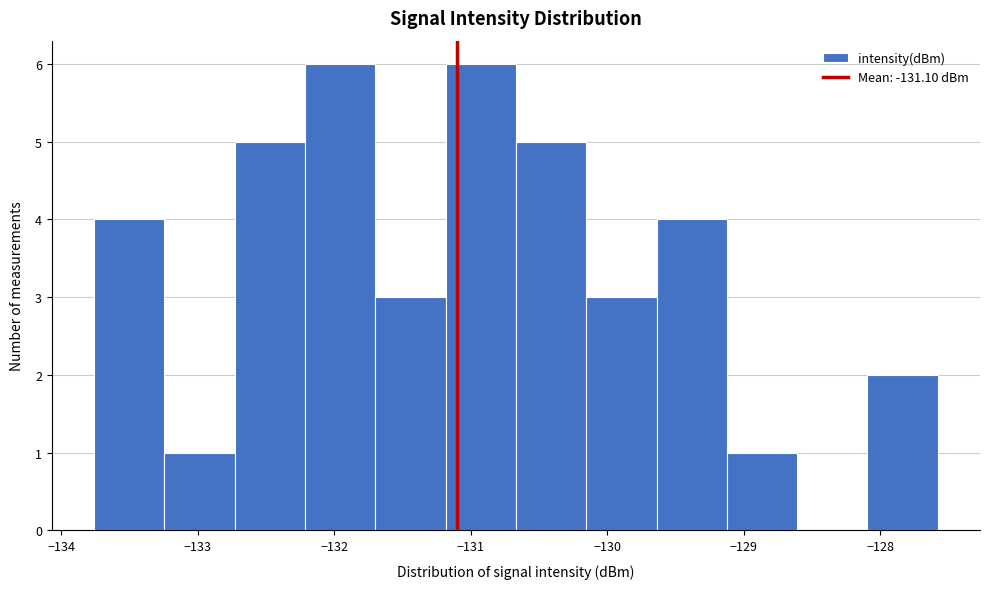

What is the height of the bar covering -130.7 to -130.2 on the x-axis? Neither the bar edges nor the heights are printed on the chart, so give them approximately, as read against the axes.

5